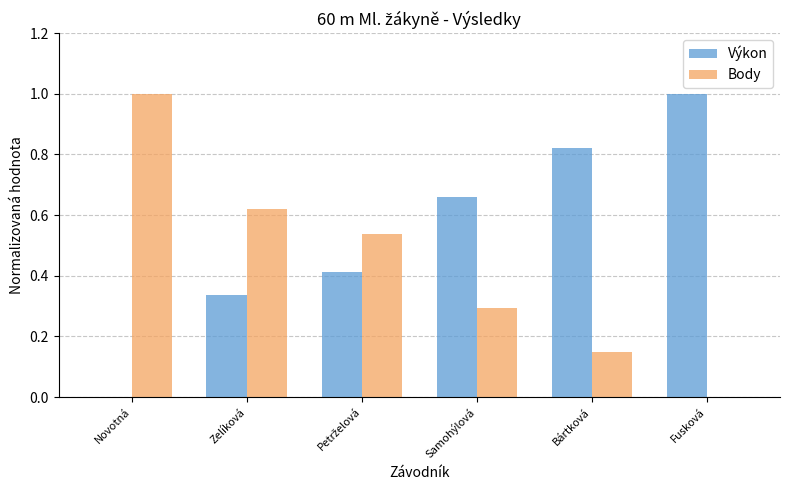

What is the maximum value shown in the chart?

1.0